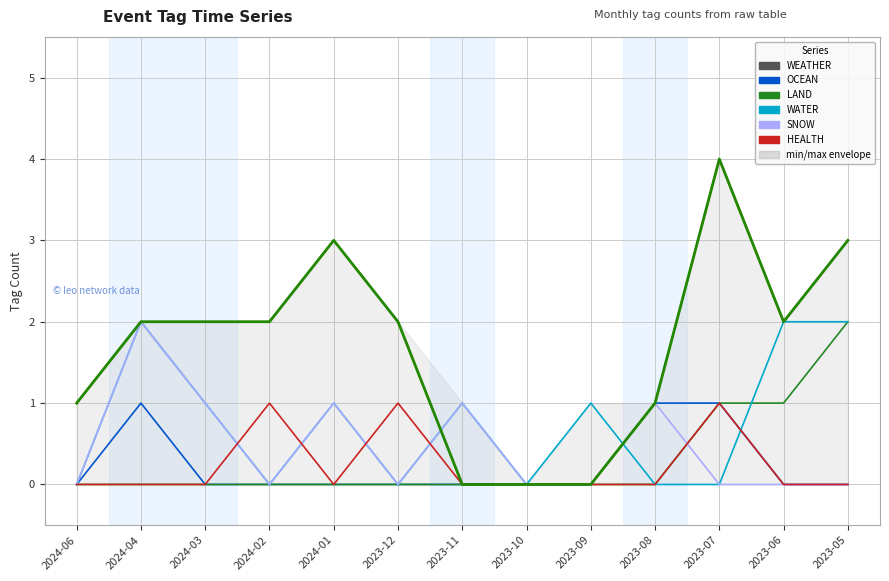

The value of WEATHER at 2024-03 is 2. True or false?

True